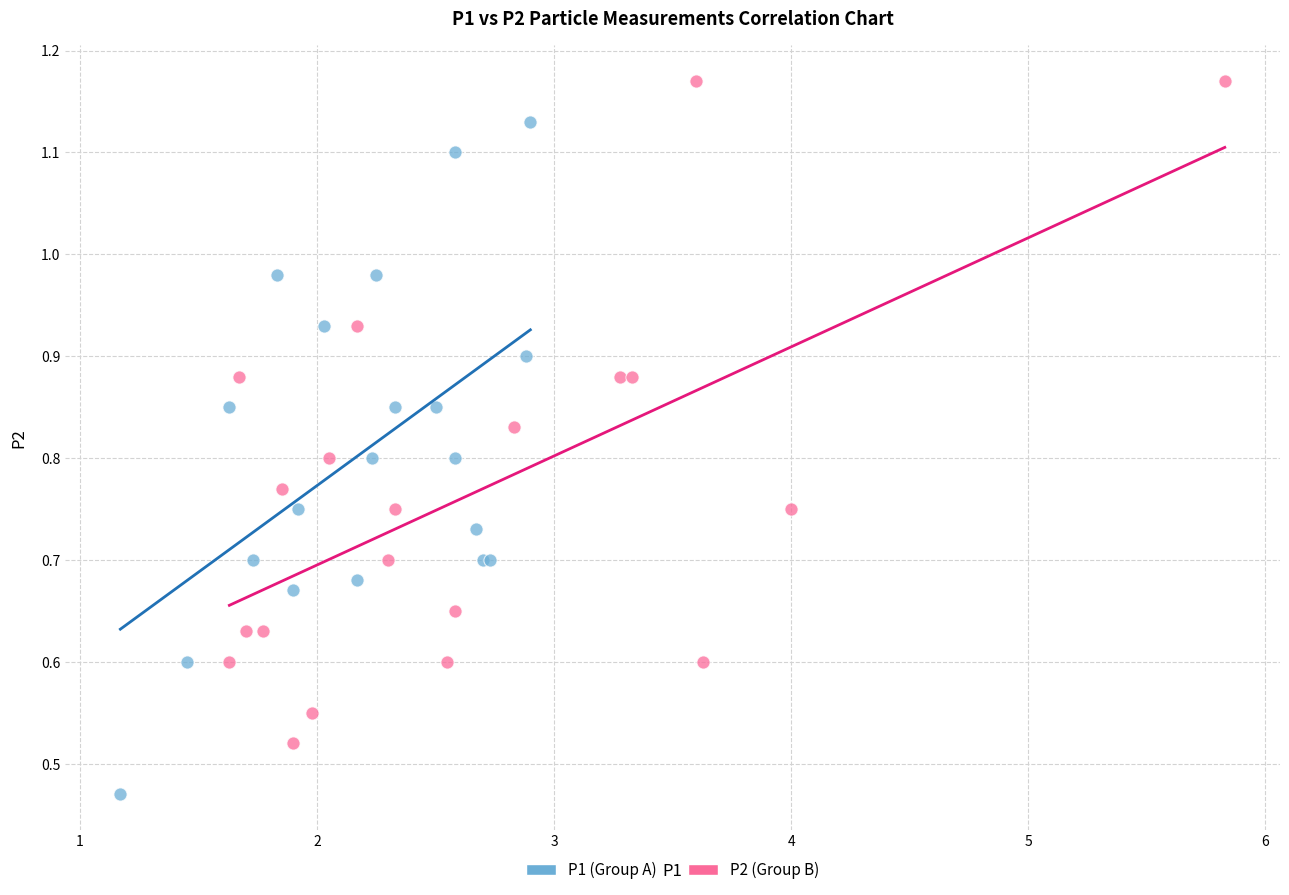

Which series reaches the maximum Y coordinate?

P2 (Group B)